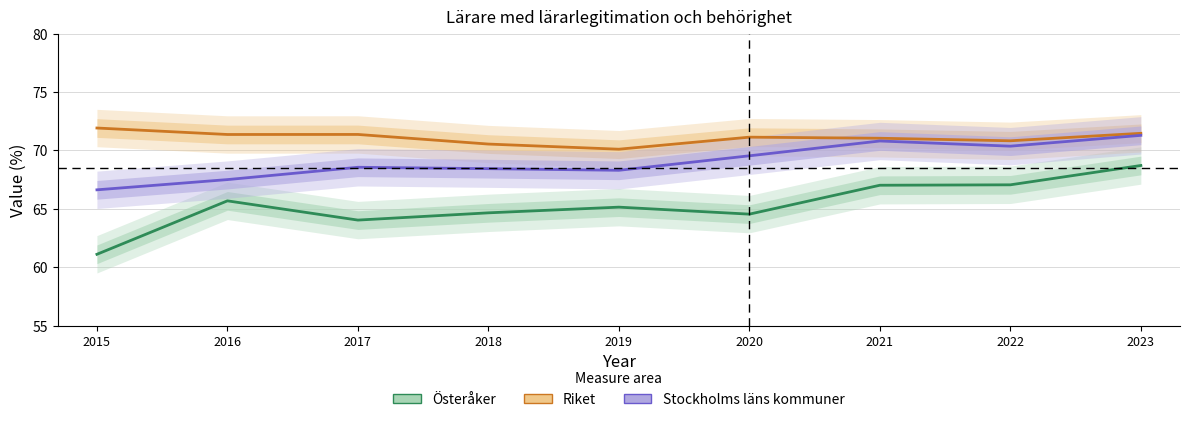

Reading left to right, extract all data points from this chart.

Österåker: 61.1	65.7	64.0	64.6	65.1	64.5	67.0	67.0	68.7
Riket: 71.9	71.4	71.4	70.5	70.1	71.1	71.0	70.8	71.5
Stockholms läns kommuner: 66.6	67.5	68.6	68.4	68.3	69.5	70.8	70.4	71.3